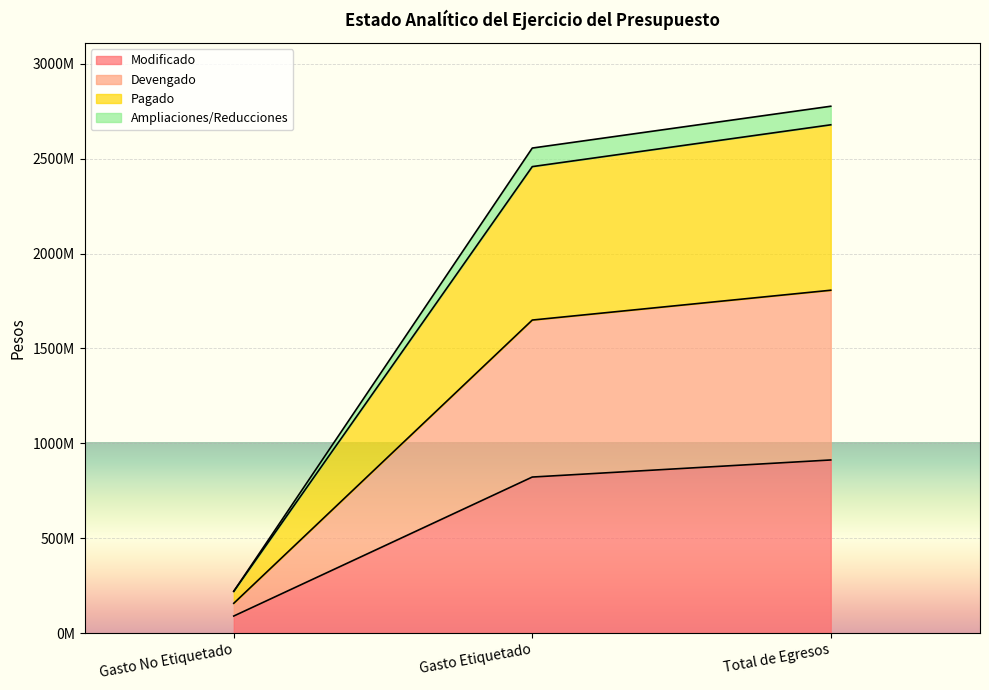

Which series has the largest range (max minus min)?

Devengado